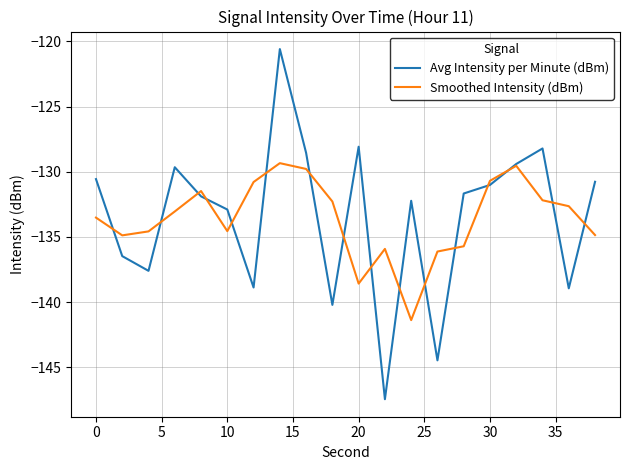

Rank the series by their maximum value, from lowest to highest.

Smoothed Intensity (dBm), Avg Intensity per Minute (dBm)